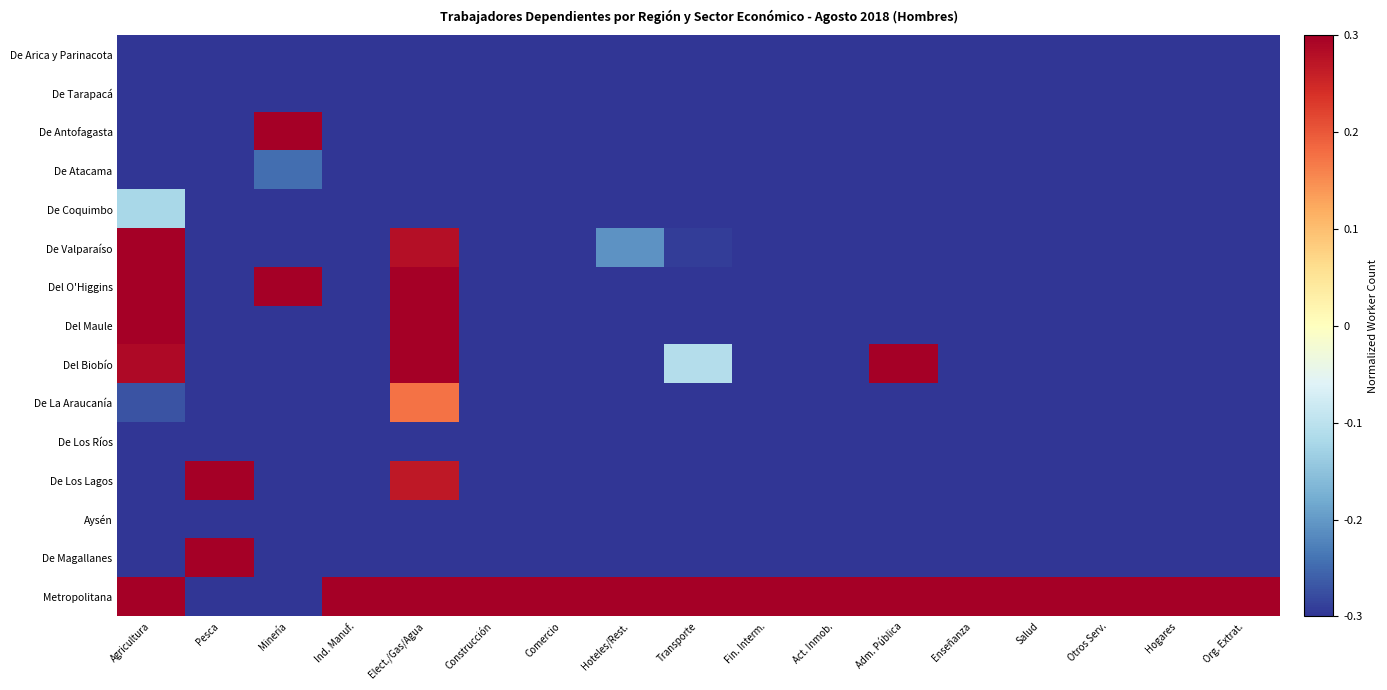

What is the difference between the highest and lowest values at Act. Inmob.?

2.0